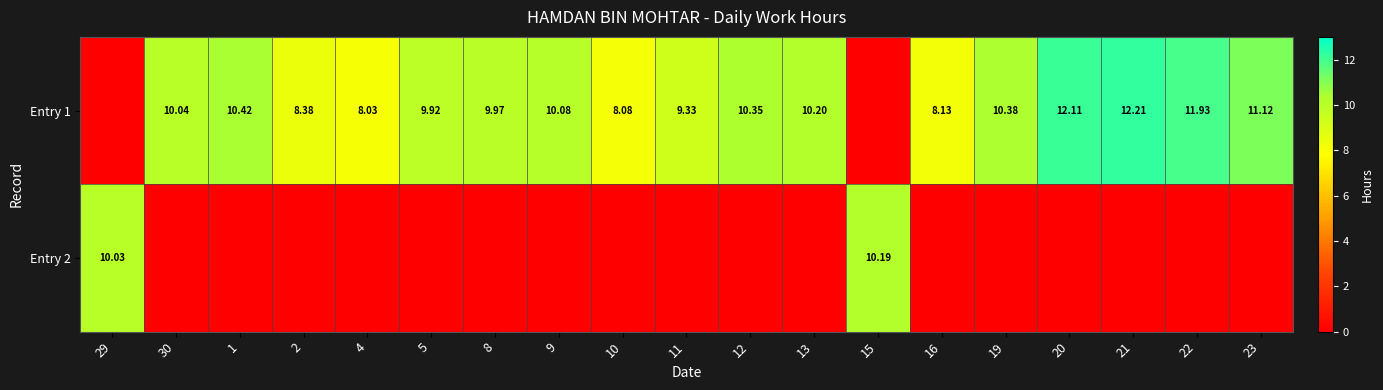

List the series in order of their peak value, lowest first.

Entry 2, Entry 1